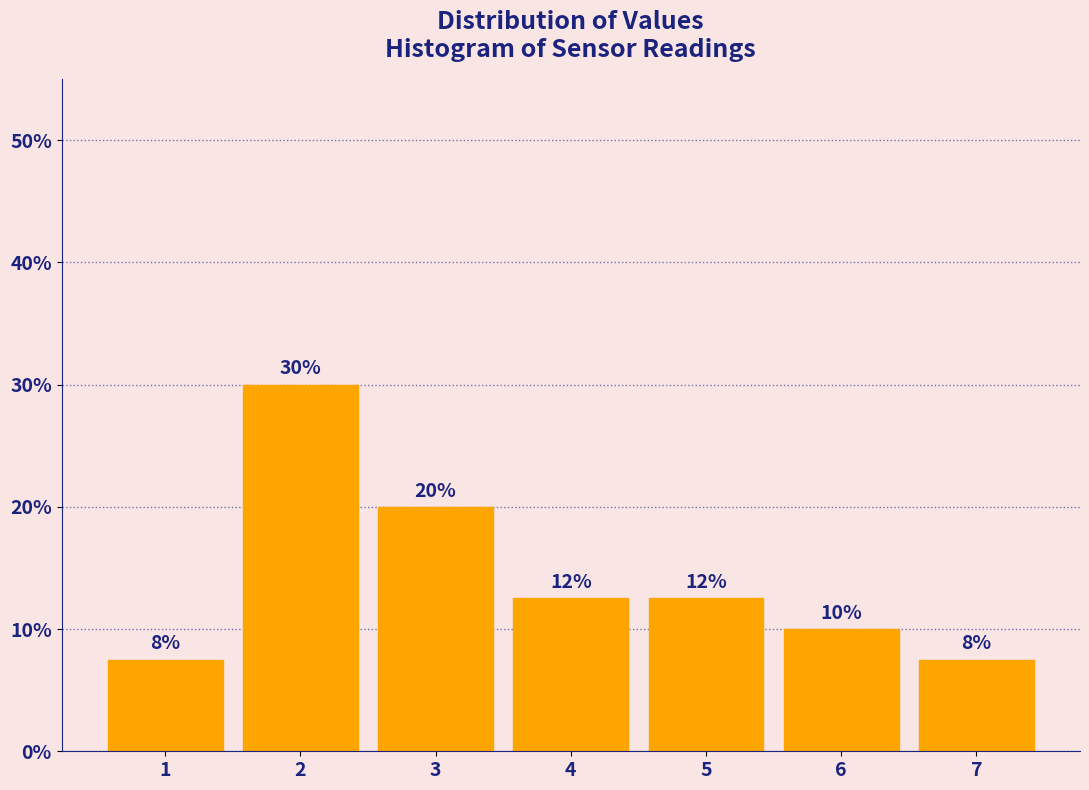

Does the chart contain any negative values?

No